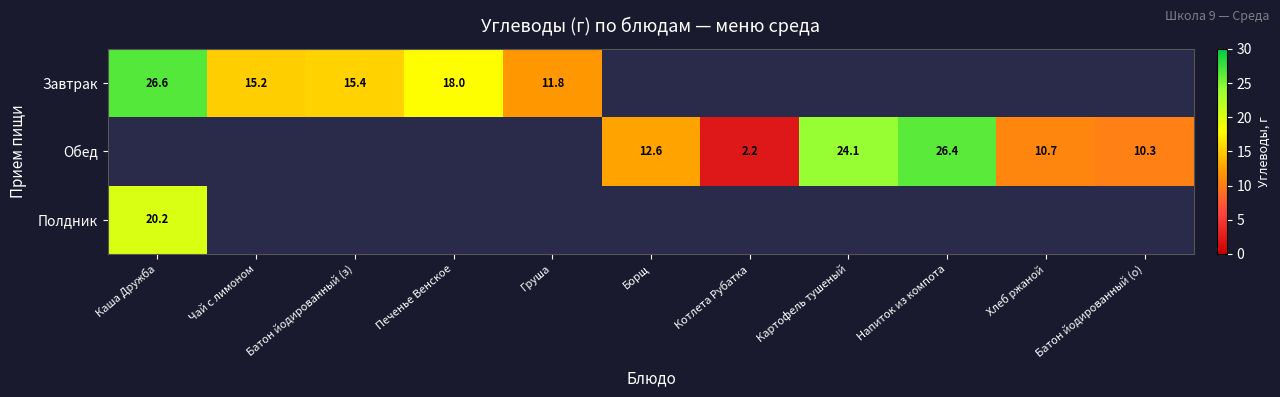

Between Груша and Напиток из компота, which is larger?

Напиток из компота